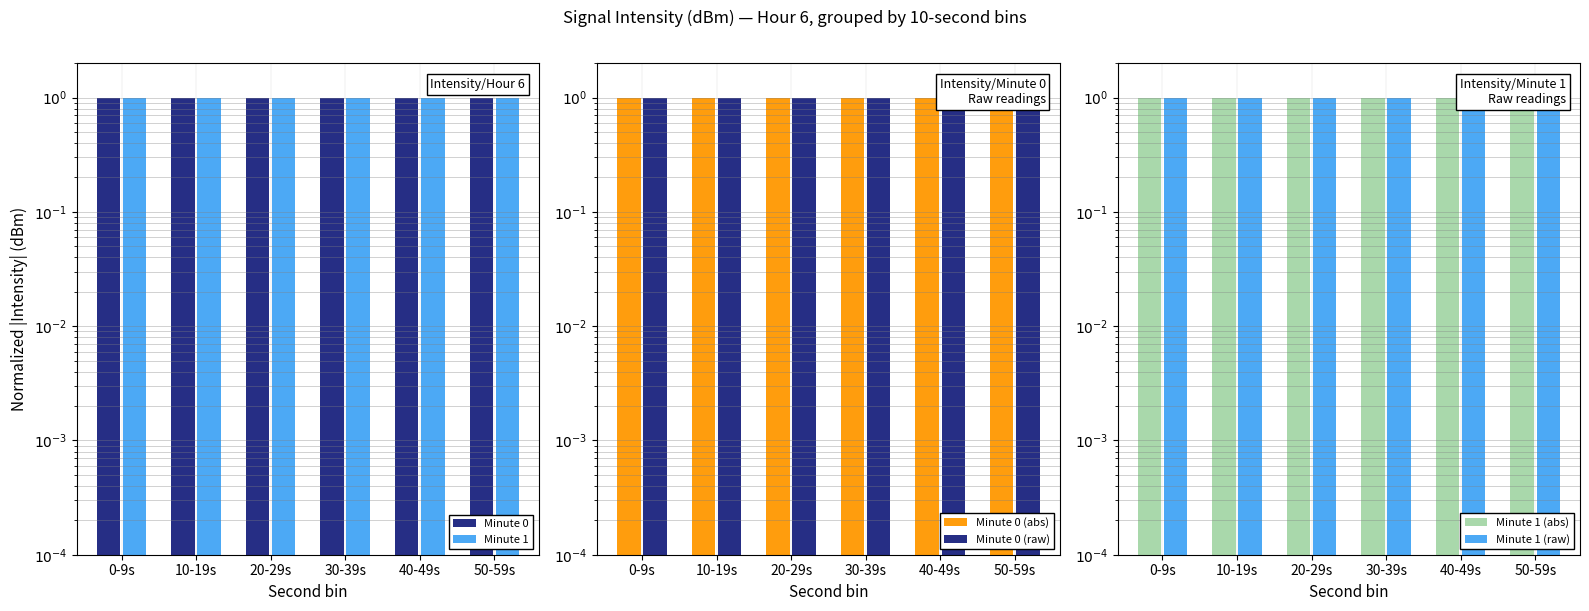

Reading left to right, list all the values displayed in this chart.

Minute 0: 1.0	1.0	1.0	1.0	1.0	1.0
Minute 1: 1.0	1.0	1.0	1.0	1.0	1.0
Minute 0 (abs): 1.0	1.0	1.0	1.0	1.0	1.0
Minute 0 (raw): 1.0	1.0	1.0	1.0	1.0	1.0
Minute 1 (abs): 1.0	1.0	1.0	1.0	1.0	1.0
Minute 1 (raw): 1.0	1.0	1.0	1.0	1.0	1.0